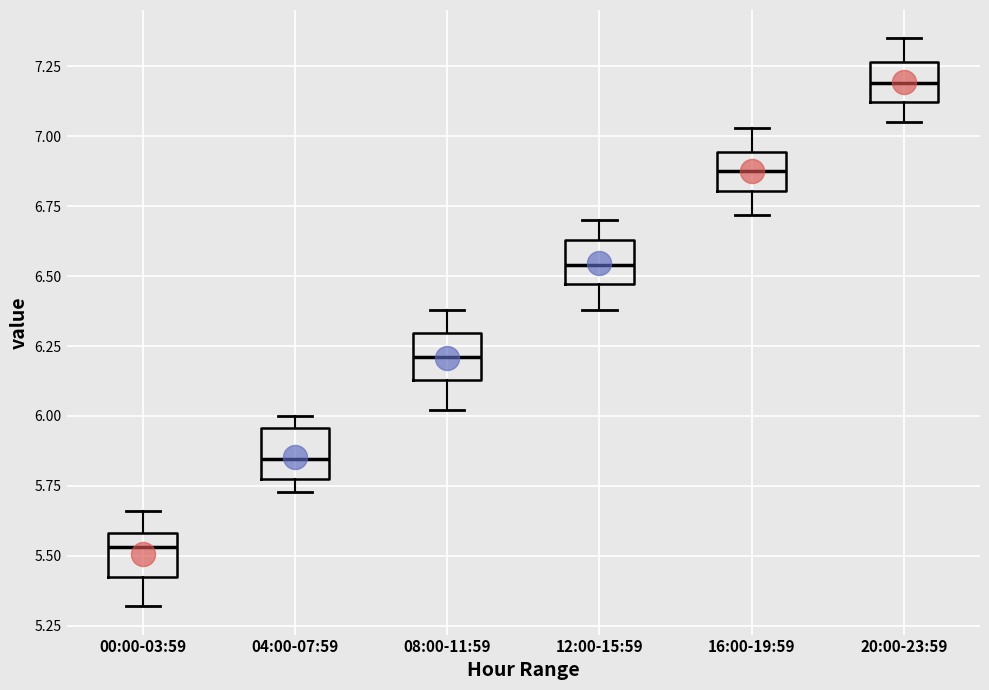

Reading left to right, transcribe this box plot: for each box, give where its median line is, the range the box spans, and where its two whiskers end, as read against the y-axis. The values are not printed on the chart, so give them approximately, as read against the axis.

00:00-03:59: median 5.55, box 5.45 to 5.60, whiskers 5.30 to 5.65
04:00-07:59: median 5.85, box 5.80 to 5.95, whiskers 5.75 to 6.00
08:00-11:59: median 6.20, box 6.15 to 6.30, whiskers 6.00 to 6.40
12:00-15:59: median 6.55, box 6.45 to 6.65, whiskers 6.40 to 6.70
16:00-19:59: median 6.90, box 6.80 to 6.95, whiskers 6.70 to 7.05
20:00-23:59: median 7.20, box 7.10 to 7.25, whiskers 7.05 to 7.35